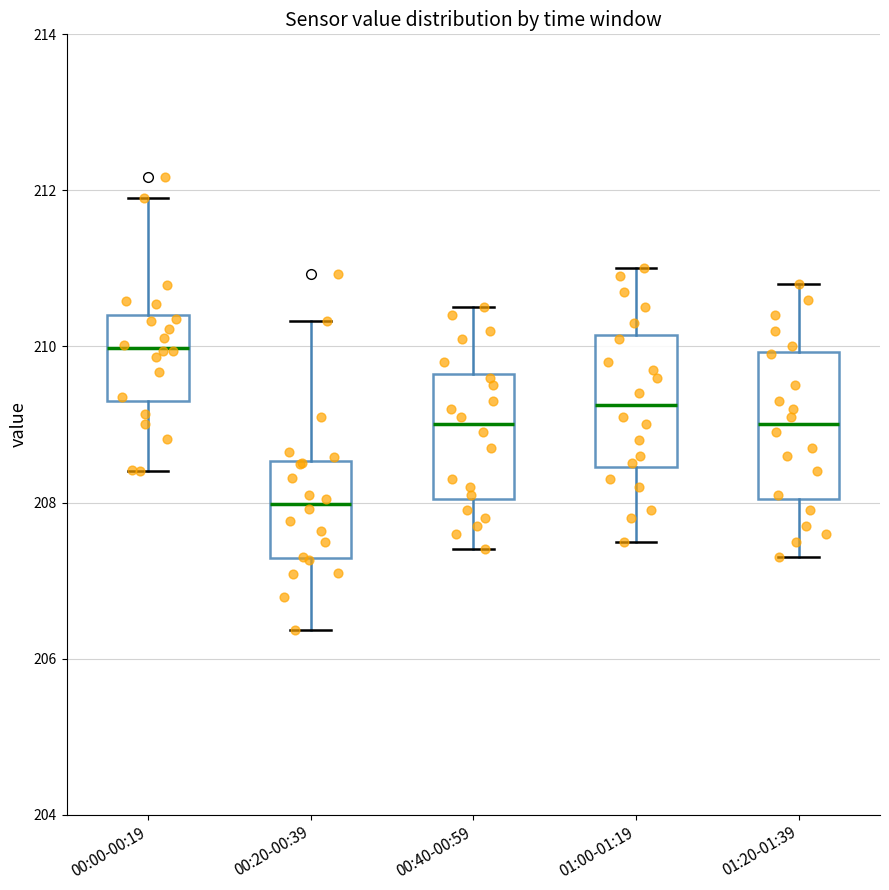

Which box's median line is the highest?

00:00-00:19